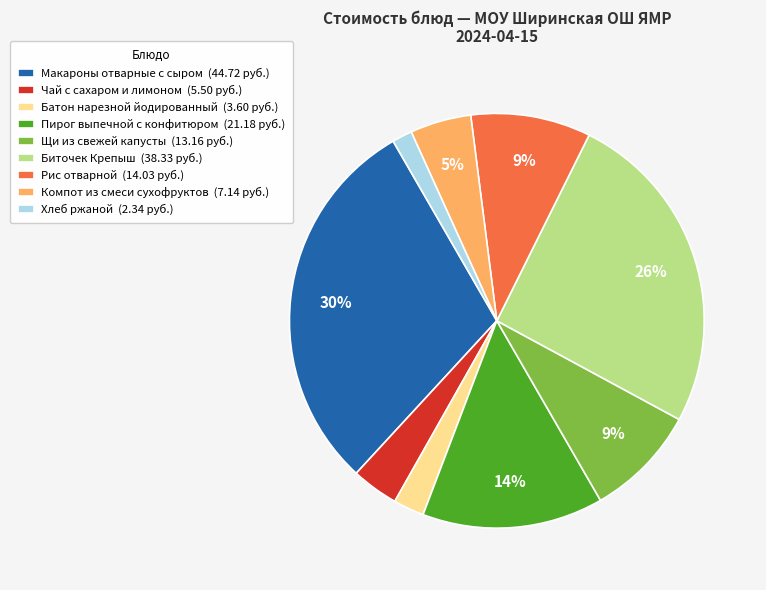

What is the largest slice in the pie chart?

Макароны отварные с сыром